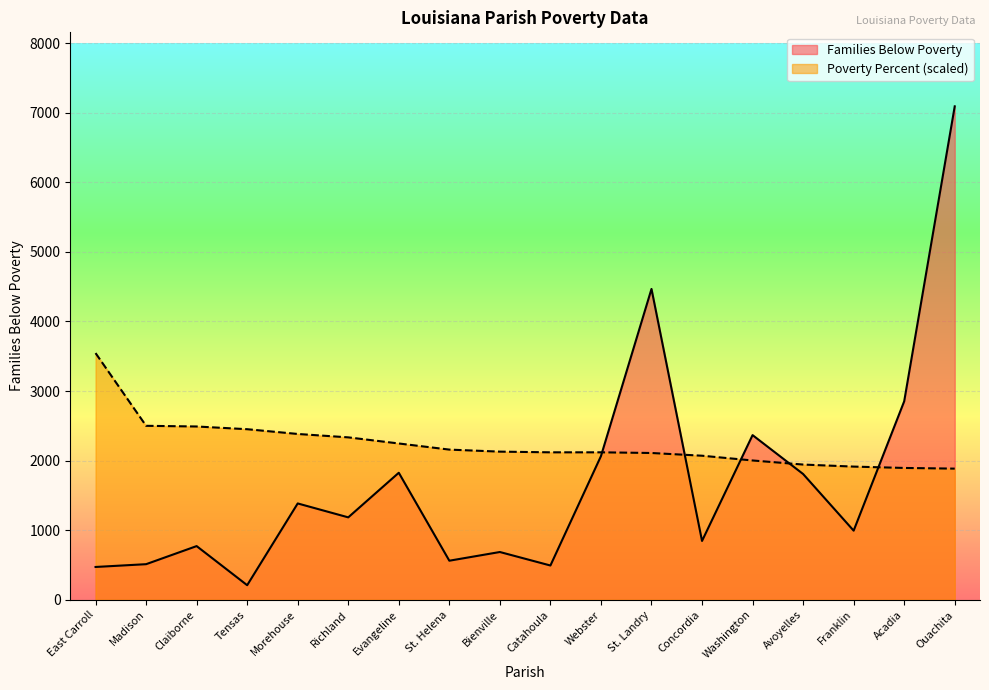

List the series in order of their overall mean, highest first.

Poverty Percent (scaled), Families Below Poverty